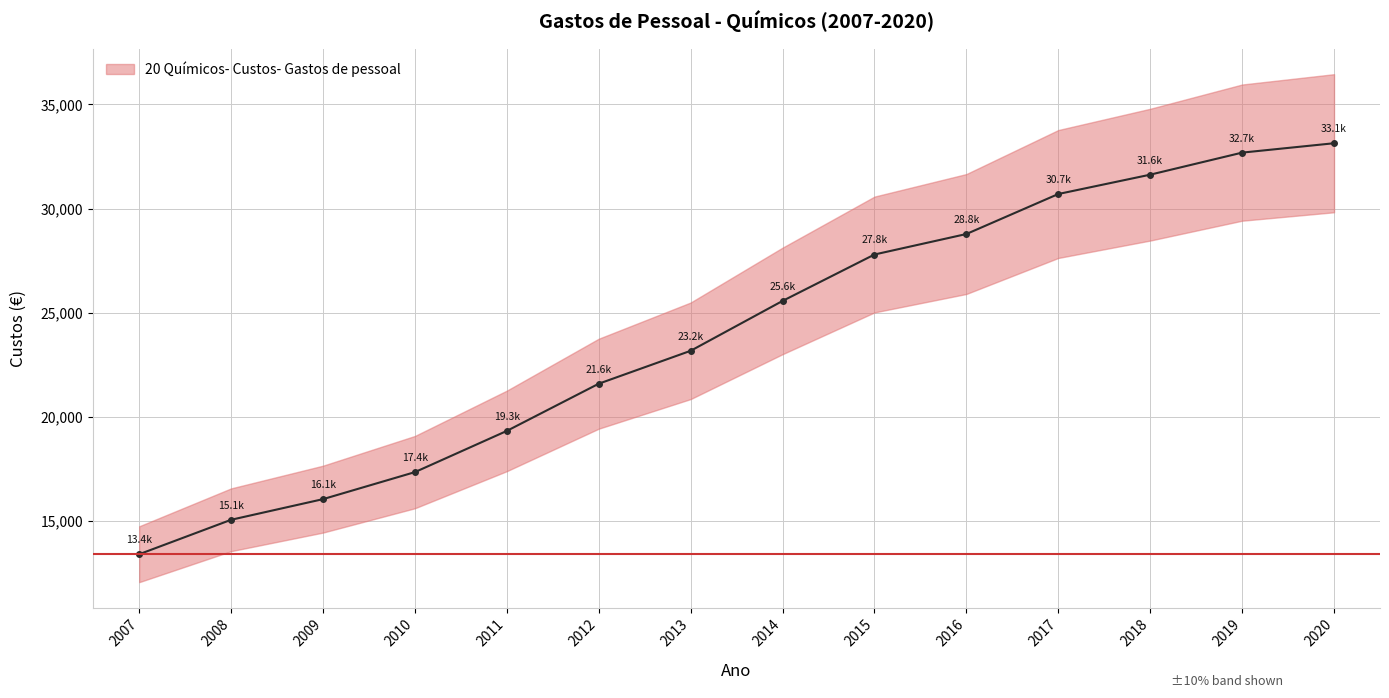

Between 2020 and 2015, which is larger?

2020